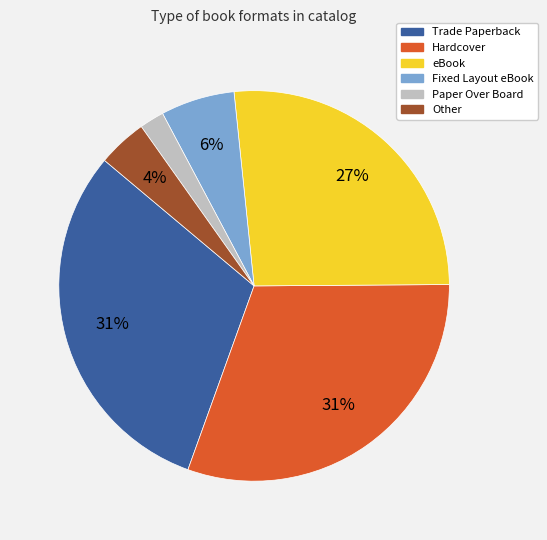

Is it true that Trade Paperback is 31% of the pie?

True